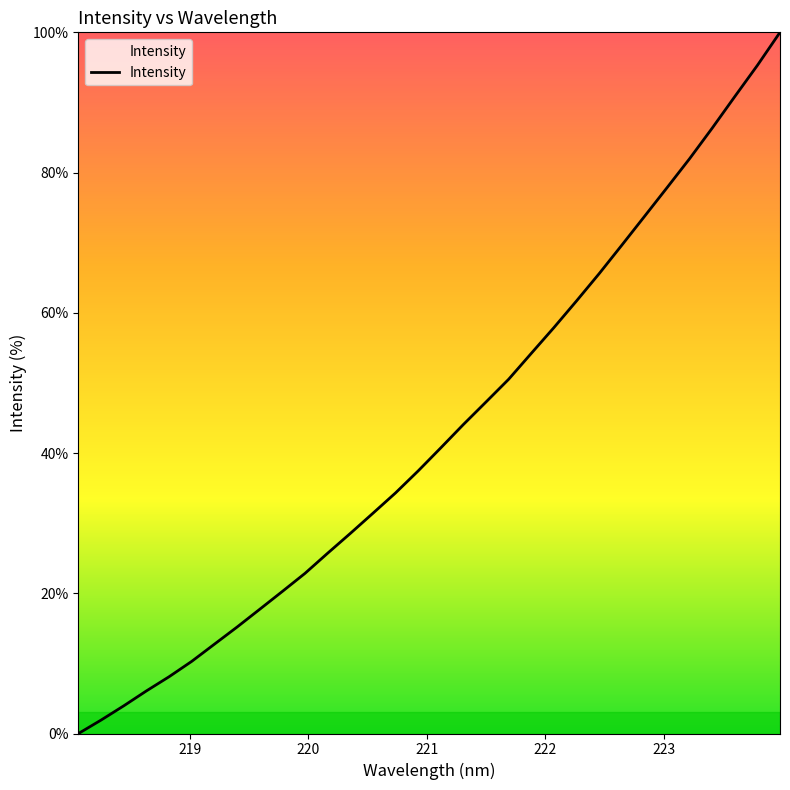

Count the number of values greater than 40.

16